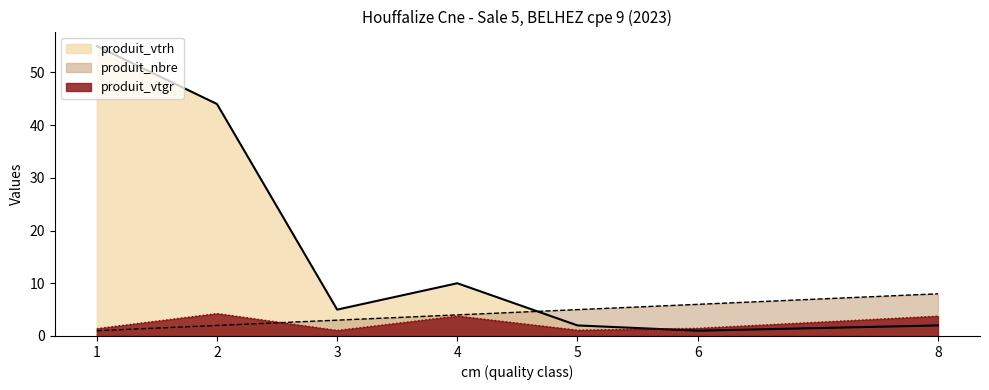

Which series has the largest total across all categories?

produit_vtrh